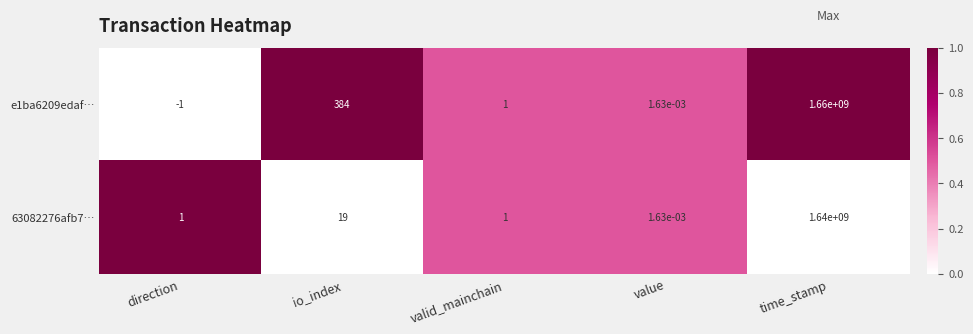

At which category is the sum across all series the highest?

time_stamp